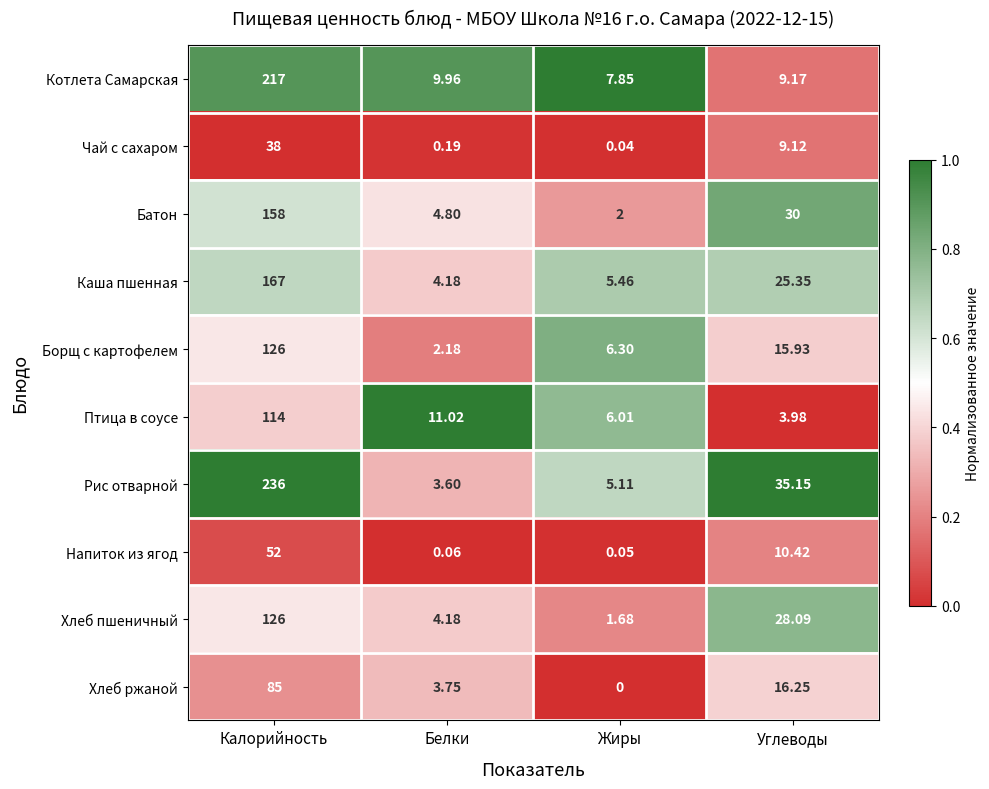

Rank the categories by Напиток из ягод value from lowest to highest.

Жиры, Белки, Углеводы, Калорийность